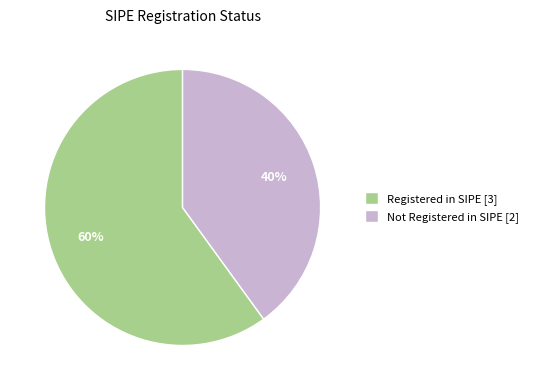

What percentage is the Not Registered in SIPE [2] slice, to the nearest percent?

40%